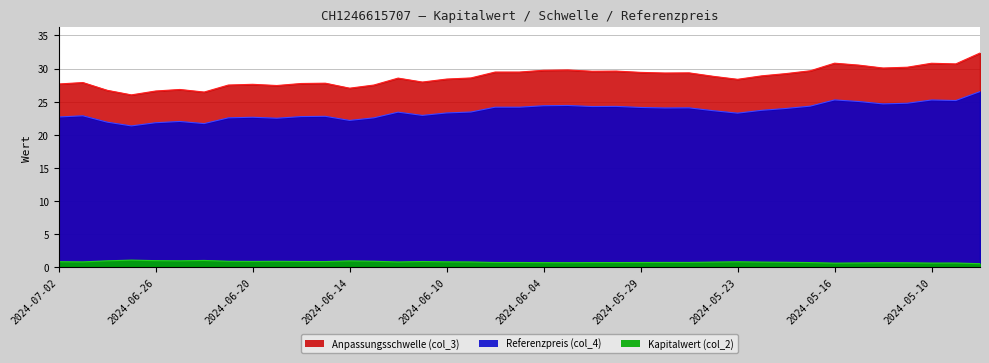

At which label does Anpassungsschwelle (col_3) reach its minimum?

2024-06-27